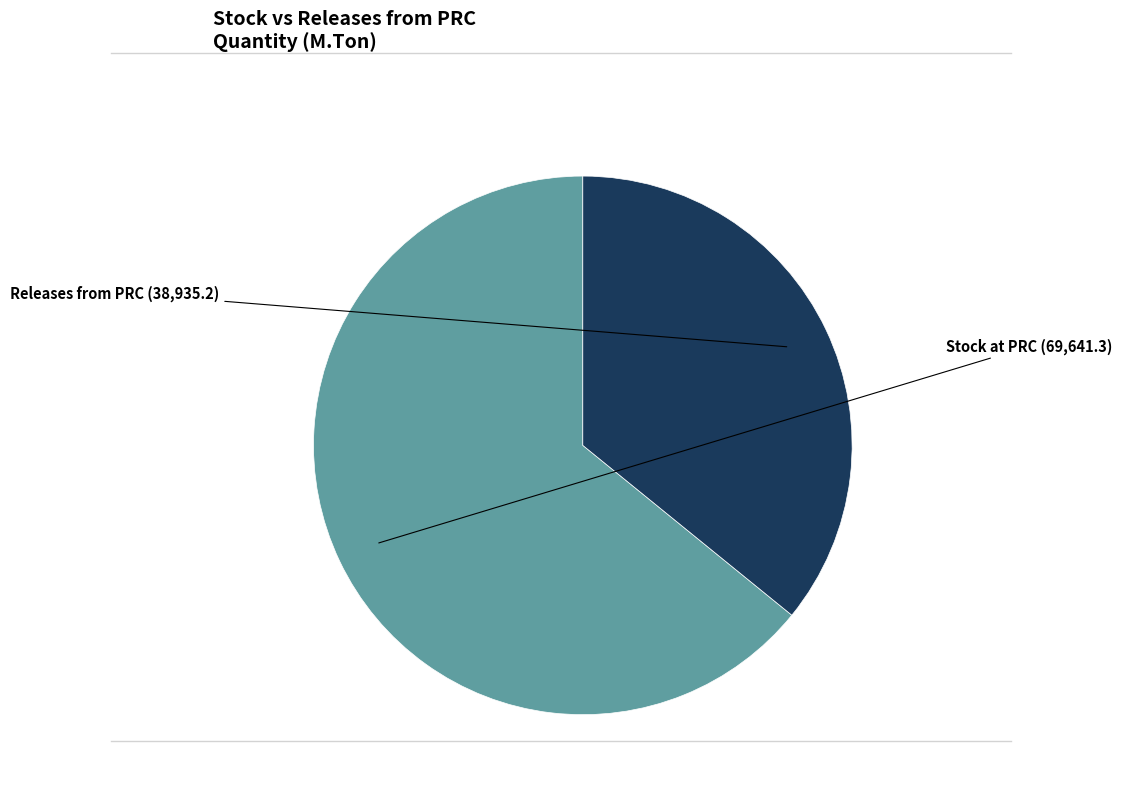

Is there a majority slice in this chart?

Yes